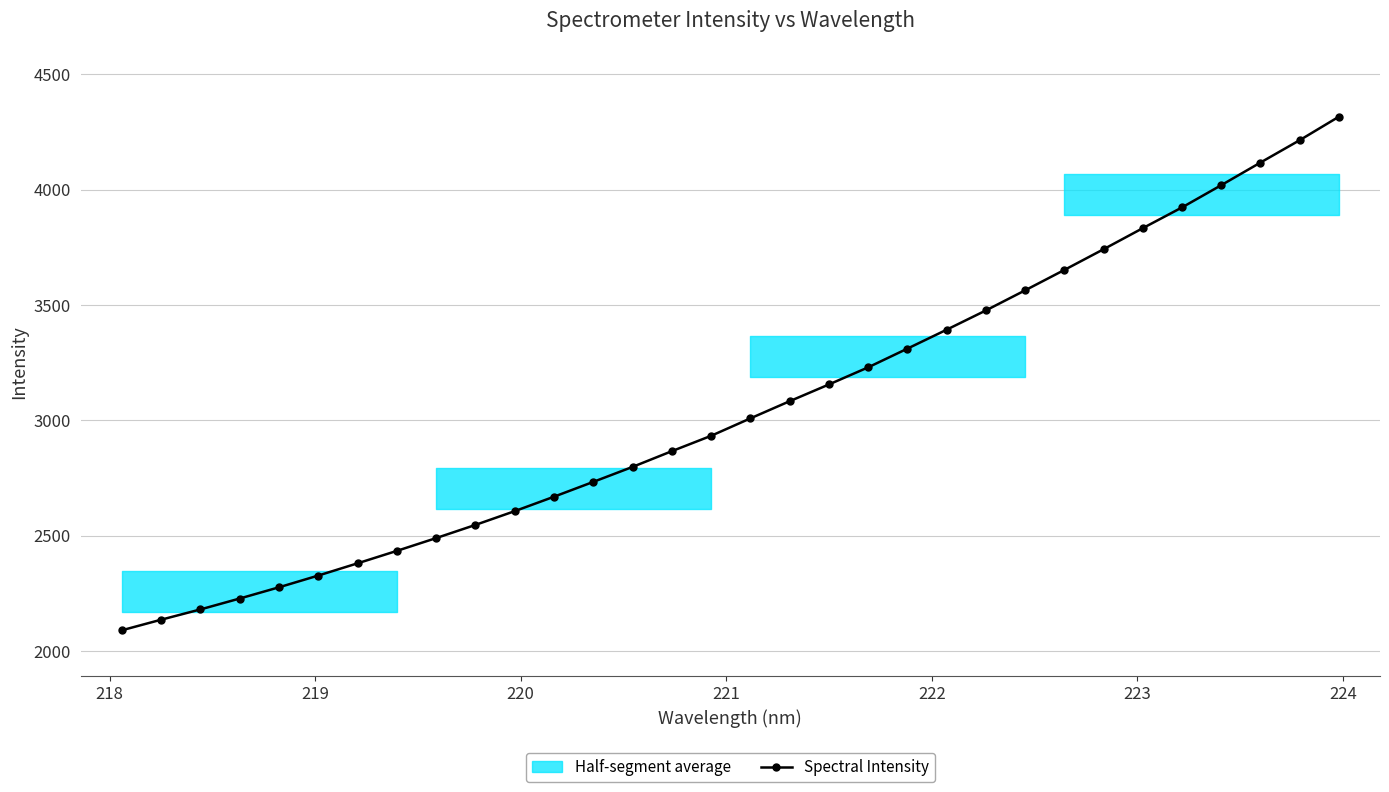

What is the value of the Spectral Intensity point at the 30th from the left?

4117.1